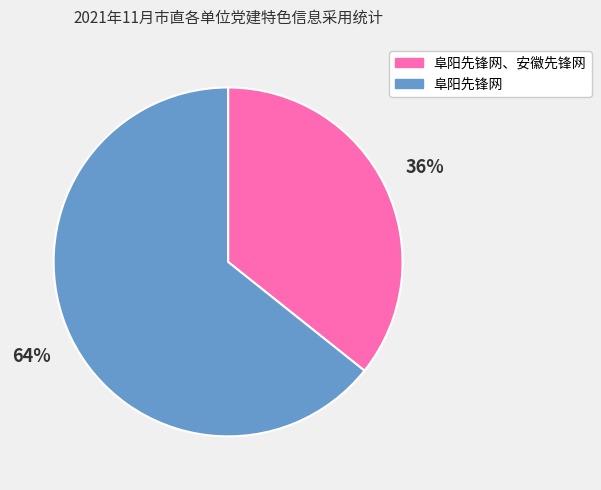

What is the smallest slice in the pie chart?

阜阳先锋网、安徽先锋网